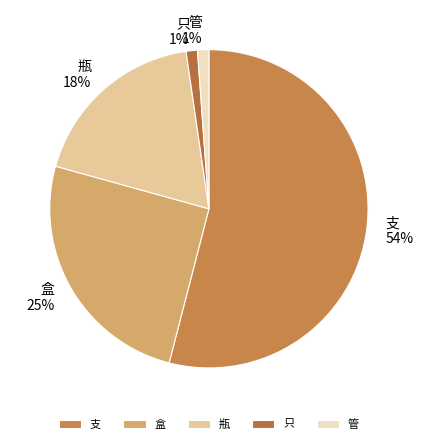

Between 管 and 瓶, which is larger?

瓶